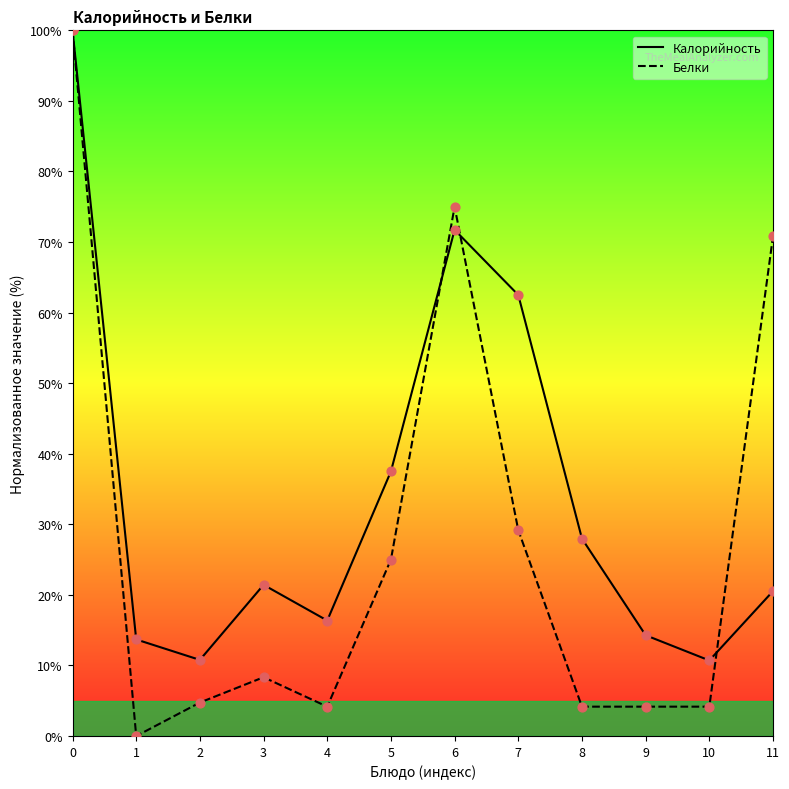

What are all the series names shown in the legend?

Калорийность, Белки